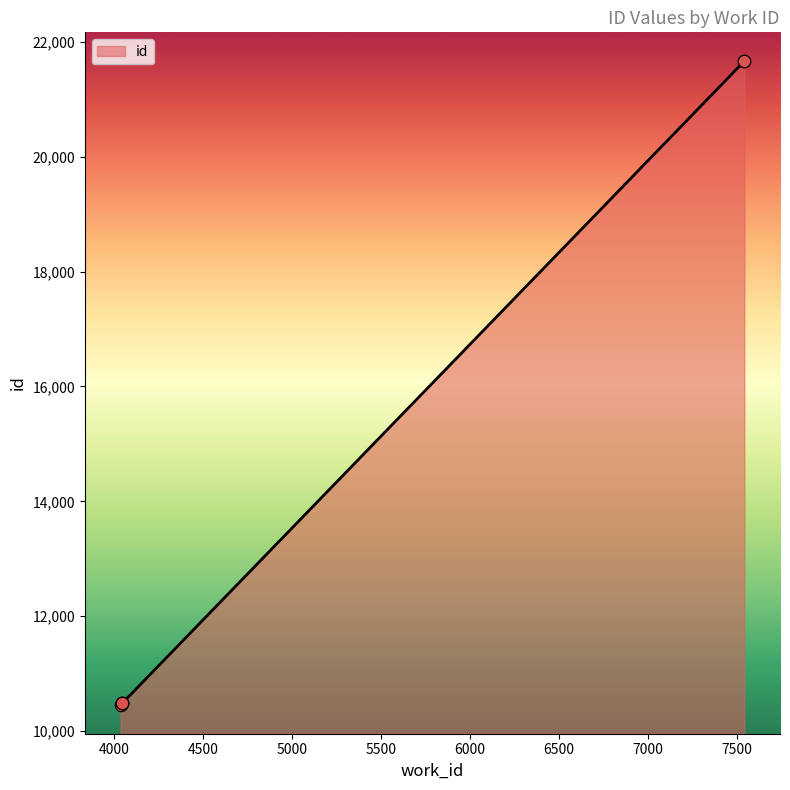

What is the change in value from 4047 to 7540?

+11179